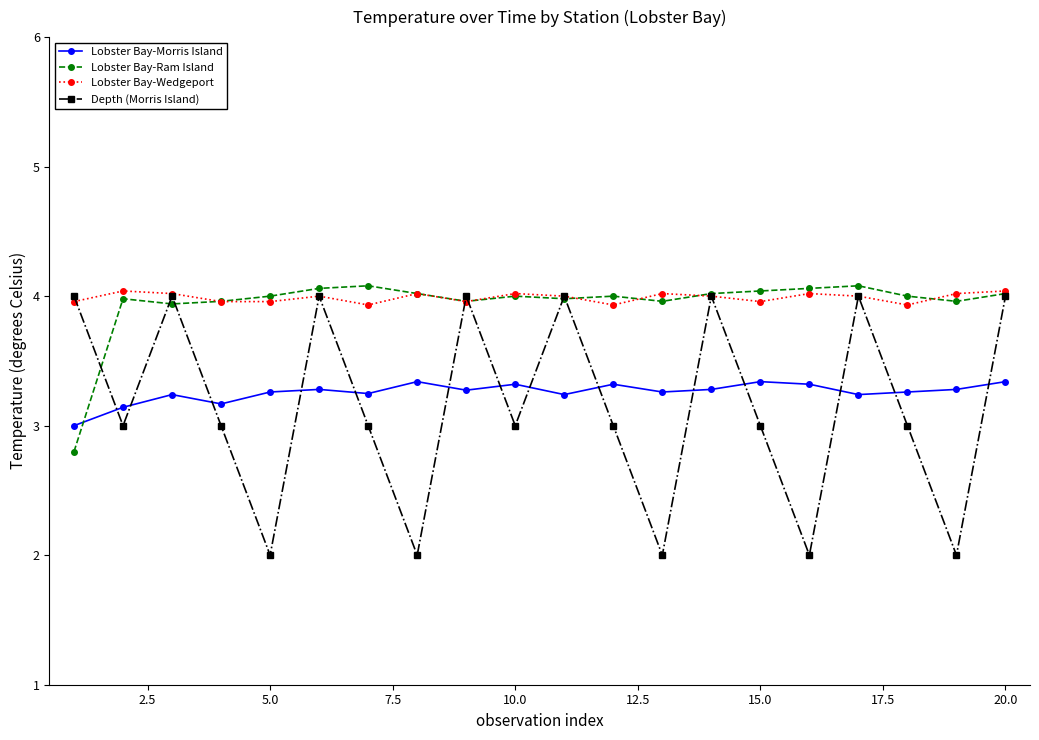

Which series has the largest range (max minus min)?

Depth (Morris Island)